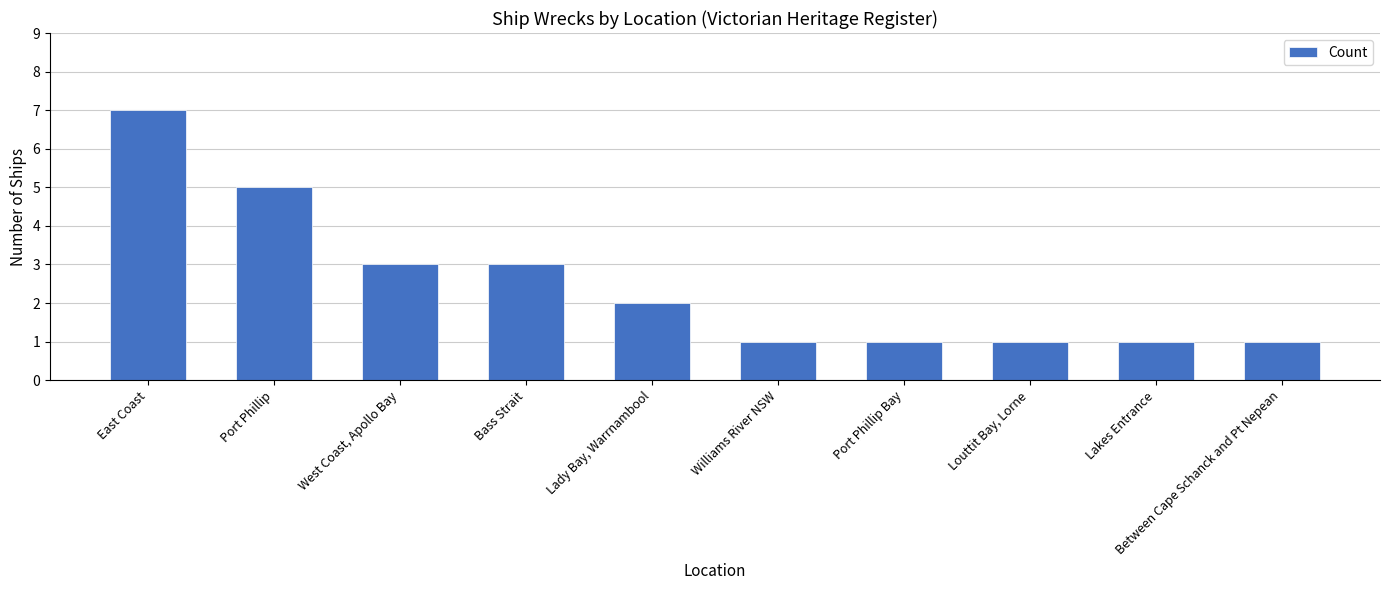

What is the greatest value displayed?

7